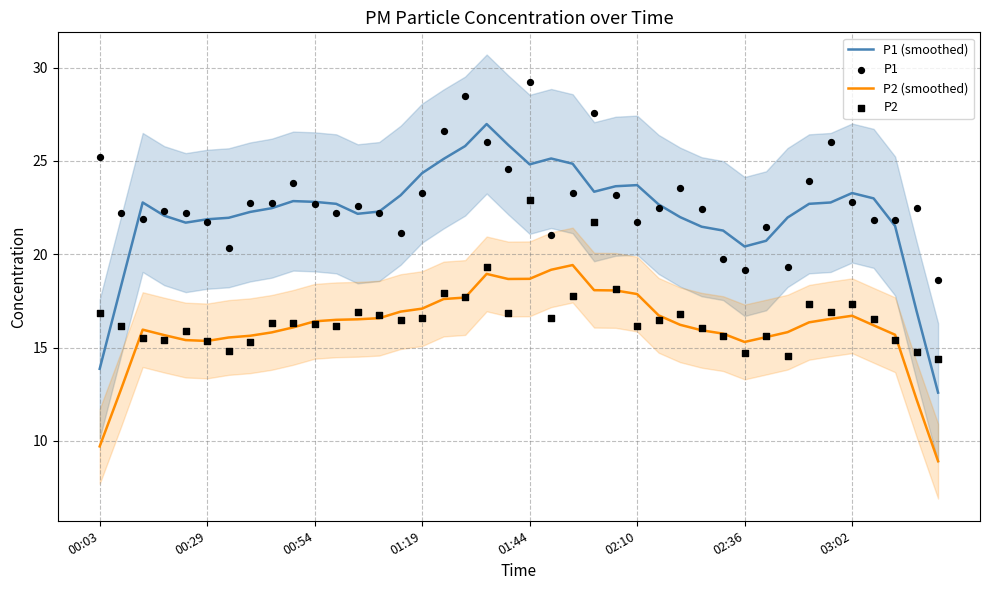

True or false: P1 (smoothed) and P2 (smoothed) cross at least once.

False